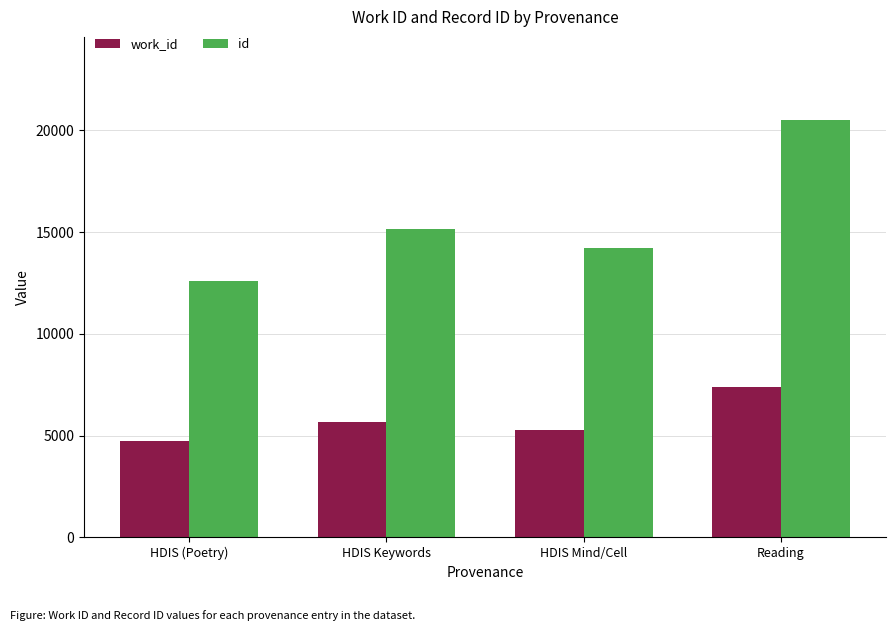

Rank the categories by work_id value from lowest to highest.

HDIS (Poetry), HDIS Mind/Cell, HDIS Keywords, Reading